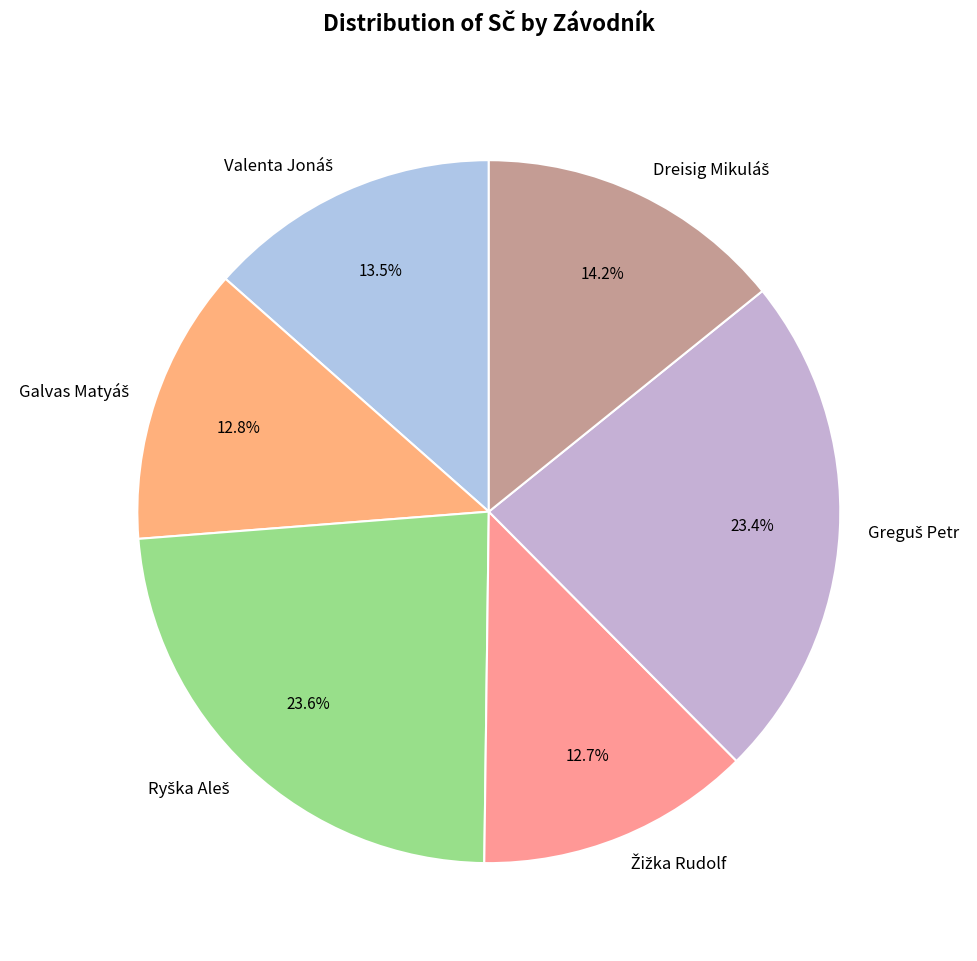

To the nearest percent, what is the difference between the largest and smallest slice percentages?

11%